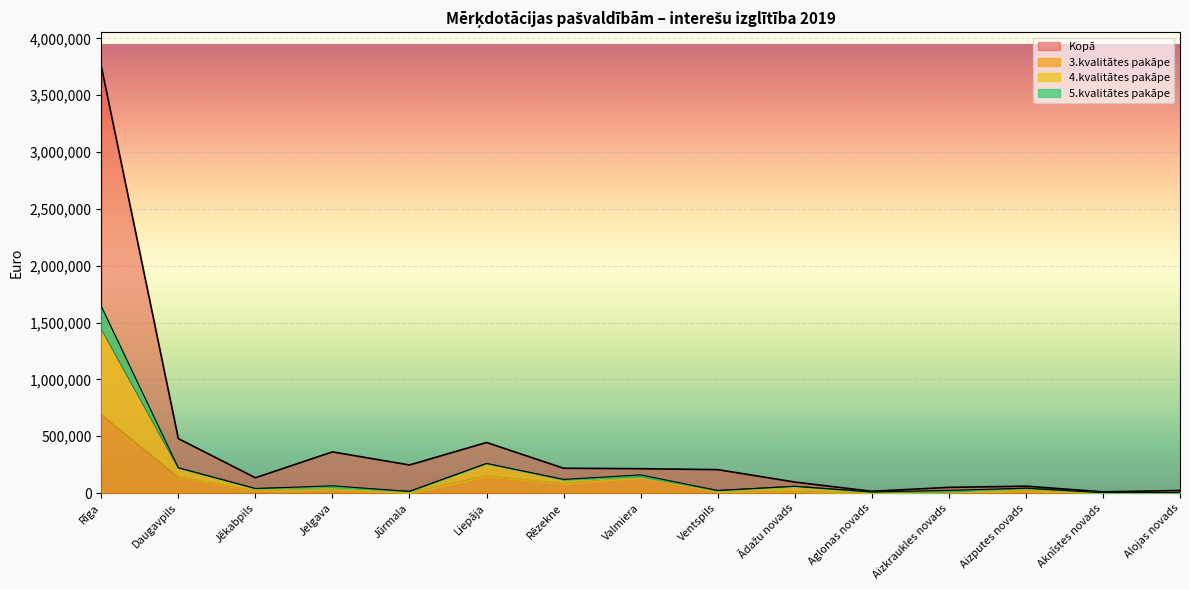

True or false: 4.kvalitātes pakāpe and Kopā intersect in this chart.

False